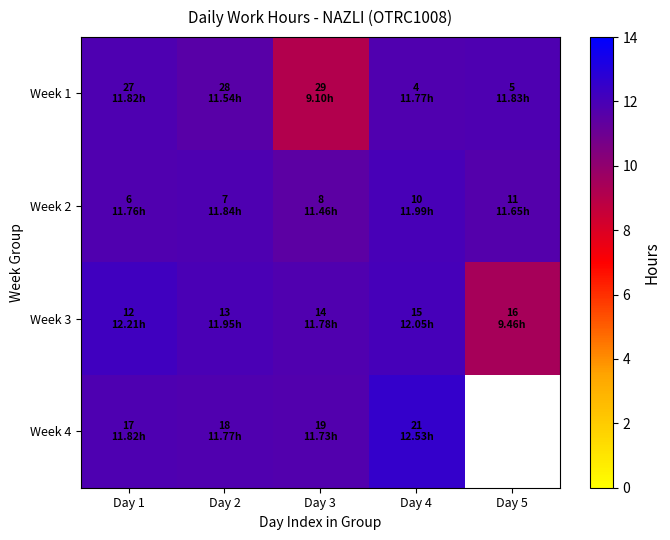

What is the difference between the Week 3 values at Day 1 and Day 2?

0.3